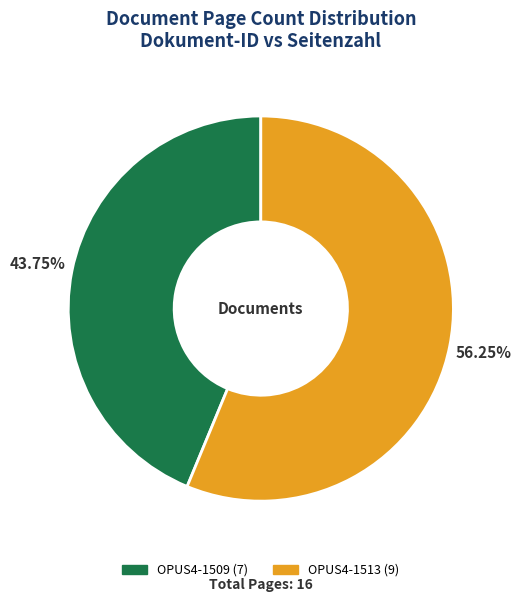

How many slices are in this pie chart?

2